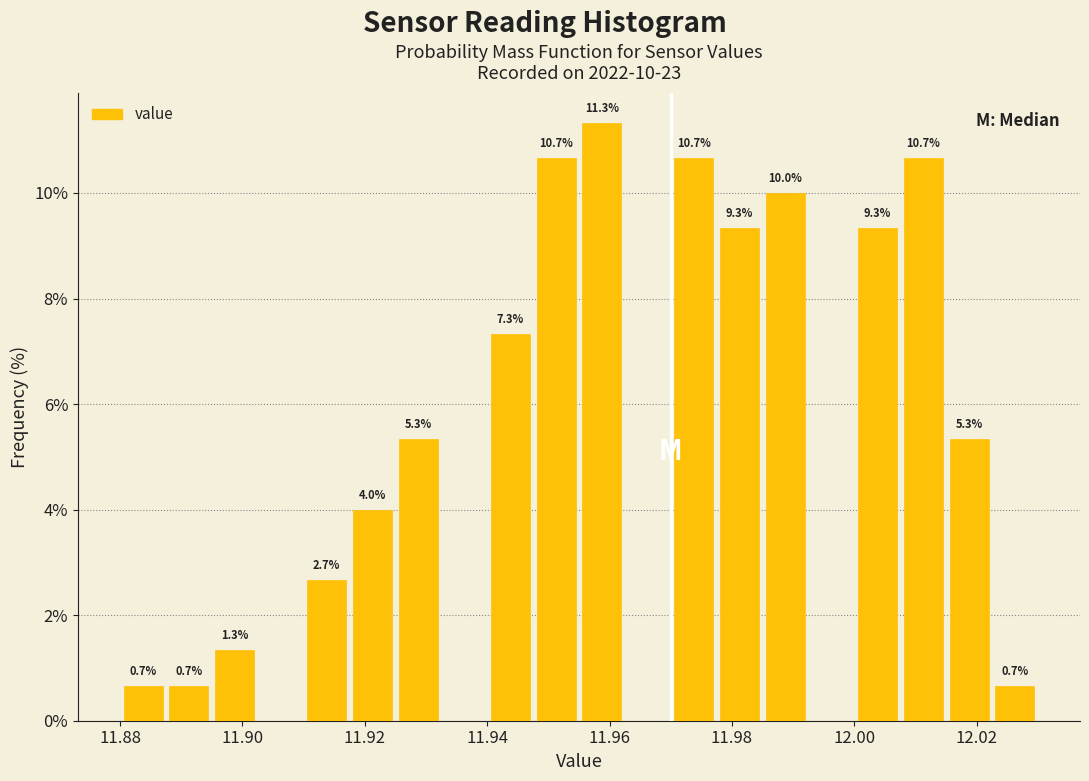

Read against the x-axis, roughly where is the centre of the tallest bar?

11.958